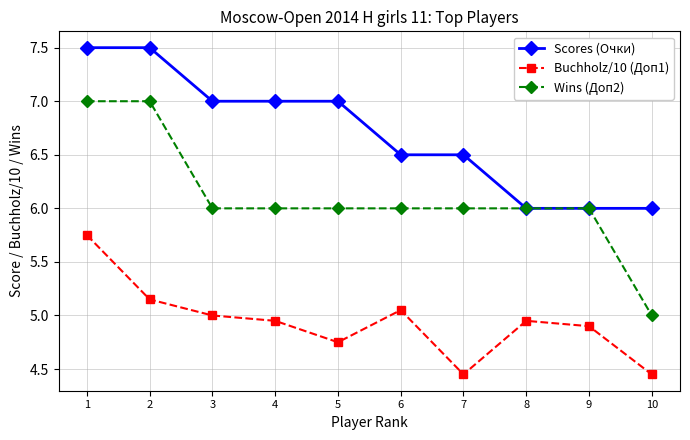

What is the value of the Scores (Очки) point at the 7th from the left?

6.5